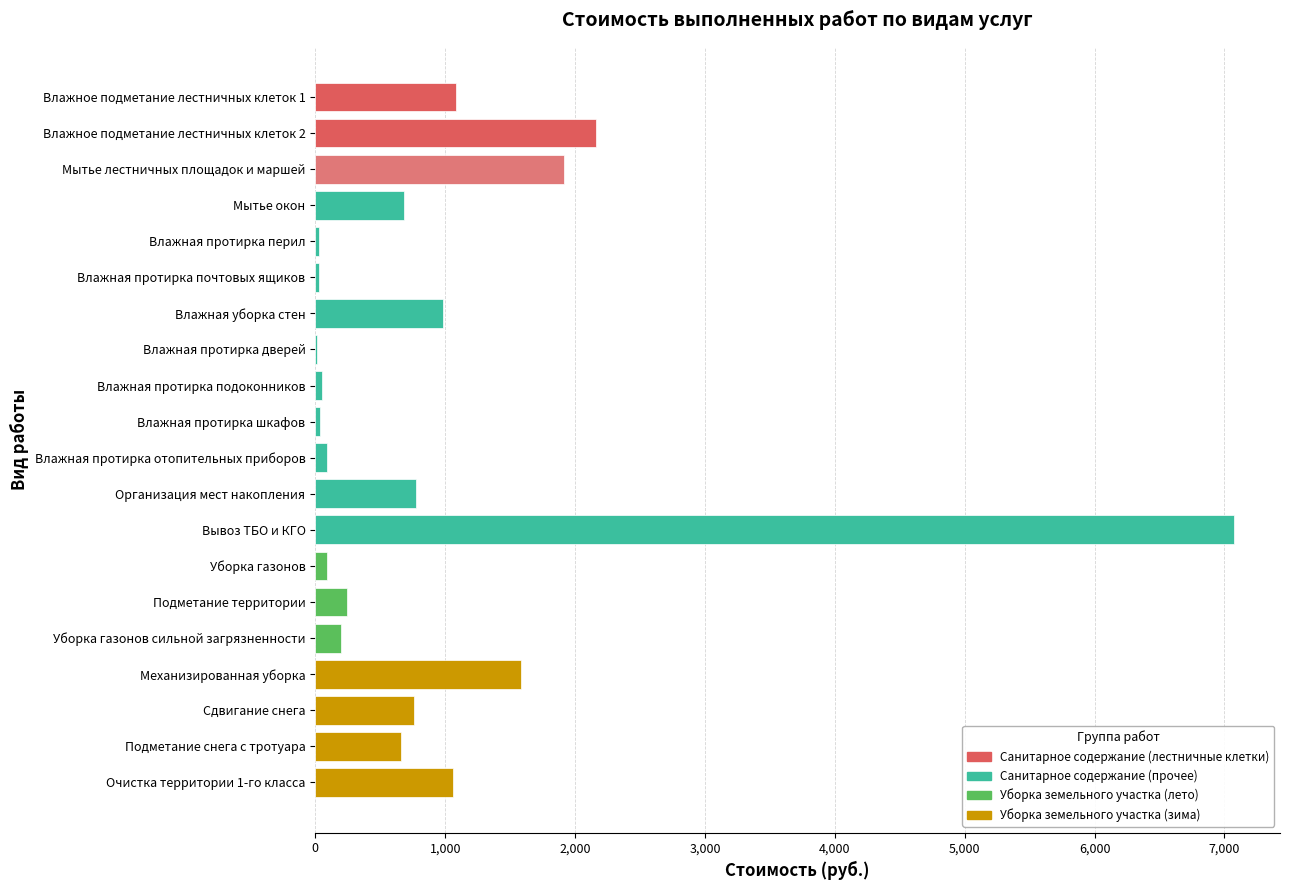

What is the maximum value shown in the chart?

7074.4